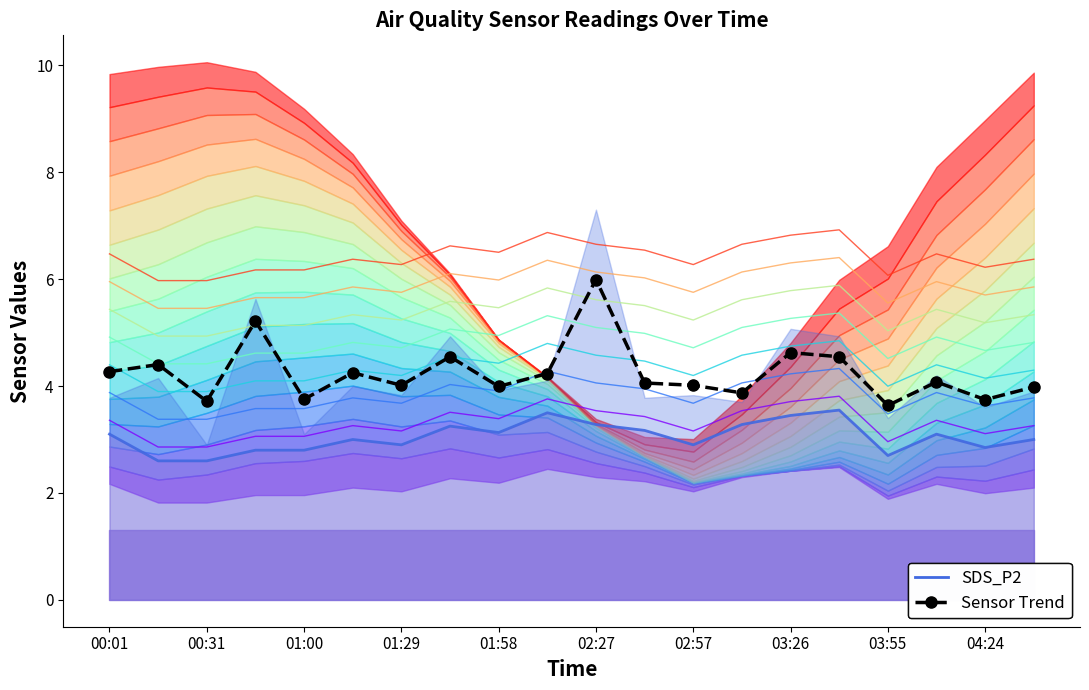

Which series has the largest total across all categories?

Sensor Trend